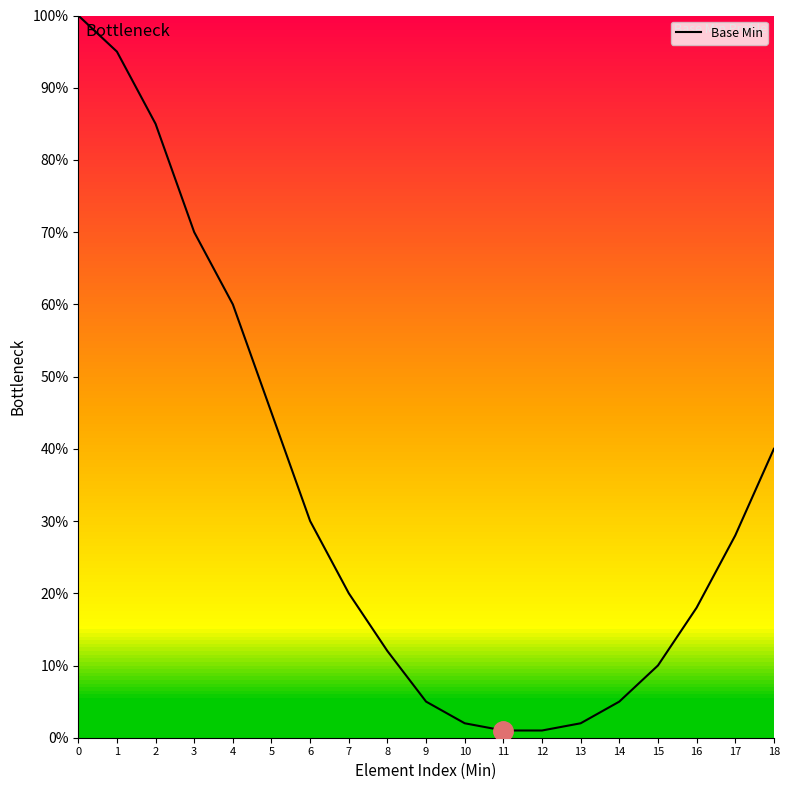

What is the difference between the values at 15 and 7?

0.1